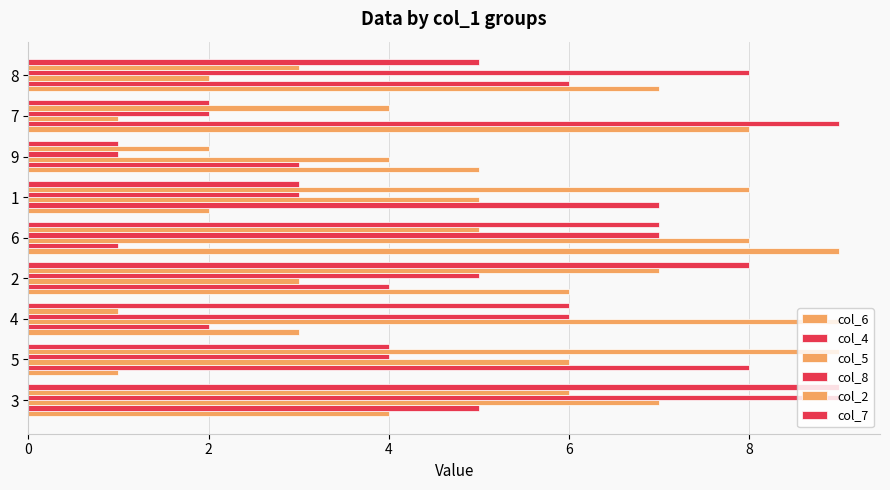

How many distinct data groups are displayed?

6